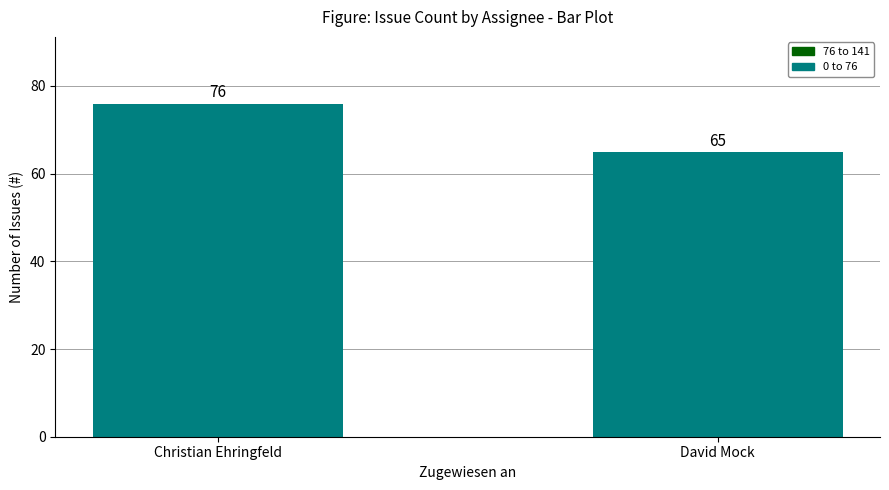

What is the change in value from Christian Ehringfeld to David Mock?

-11